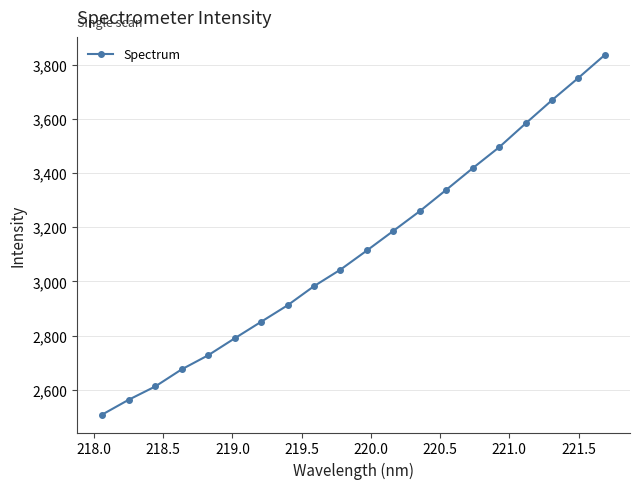

Reading left to right, extract all data points from this chart.

2508.7	2563.3	2612.2	2675.4	2727.4	2789.8	2850.9	2911.9	2982.5	3043.6	3114.3	3186.7	3259.6	3338.3	3418.1	3495.5	3583.2	3669.4	3751.7	3836.6